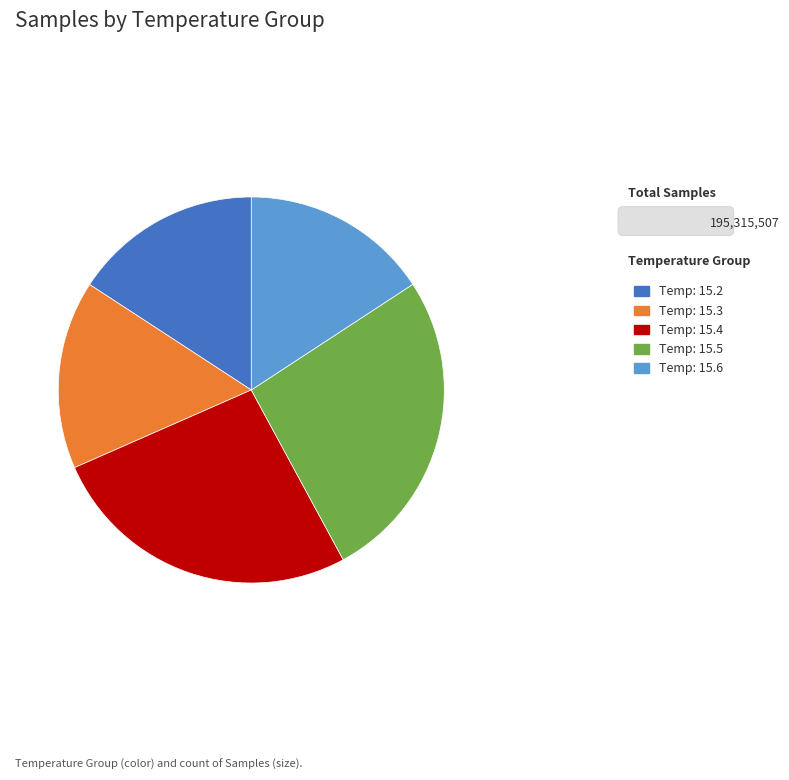

Is it true that Temp: 15.2 is 16% of the pie?

True